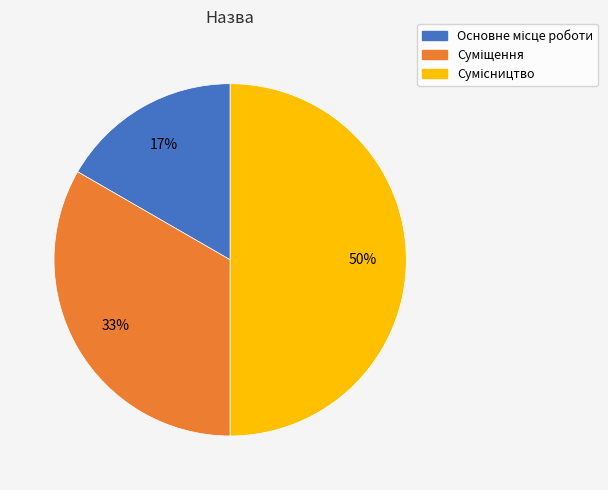

Count the number of slices in the pie.

3